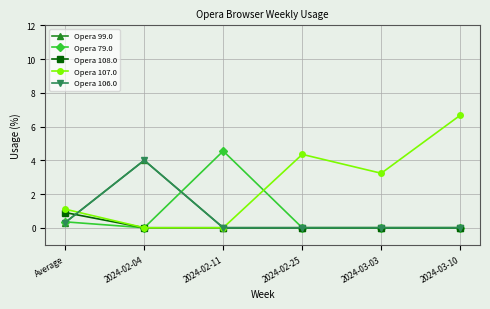

Is this an area chart (filled region under the line)?

No